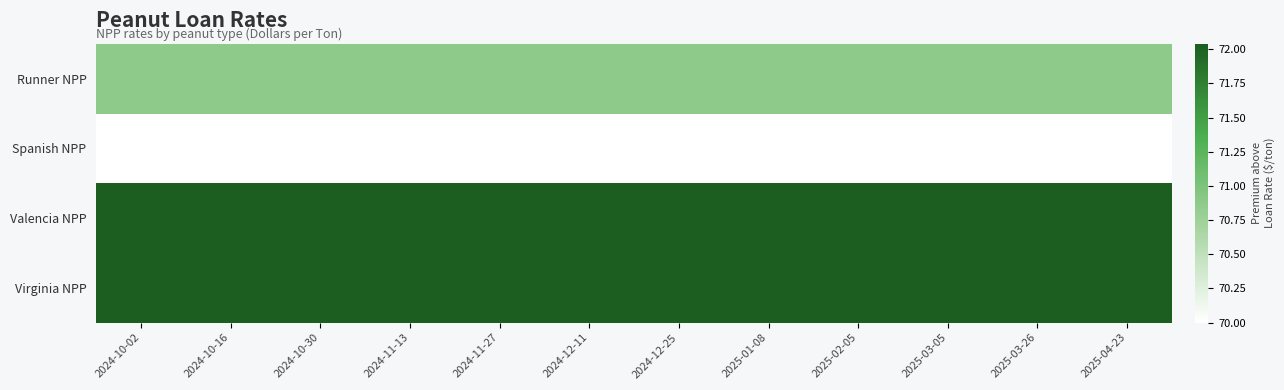

Which category has the lowest value across all series?

2024-10-02